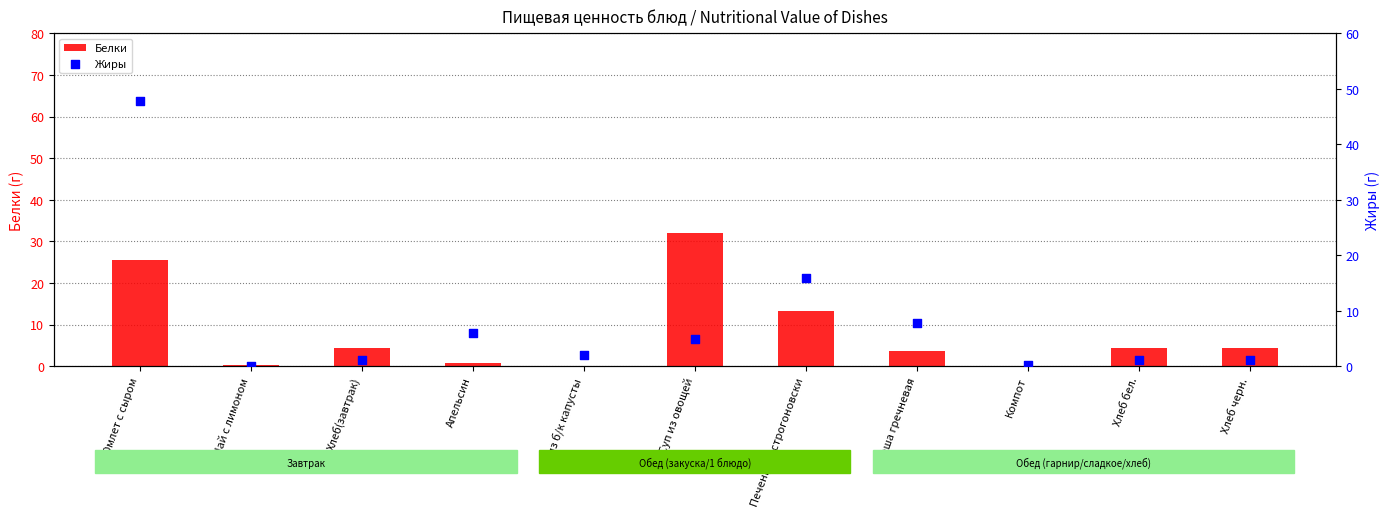

What is the total value across all series at Хлеб черн.?

5.6